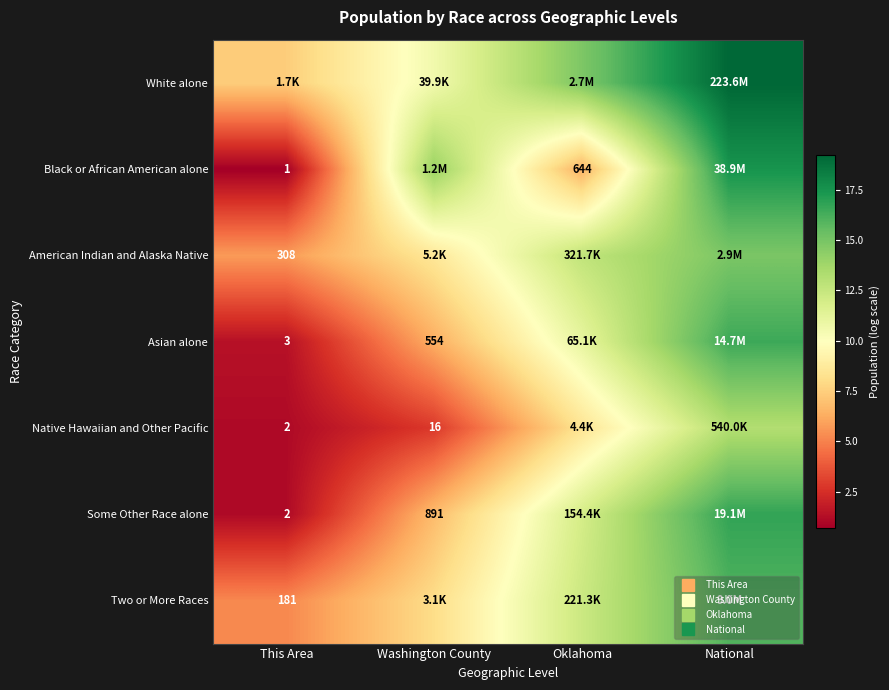

Rank the categories by White alone value from lowest to highest.

This Area, Washington County, Oklahoma, National